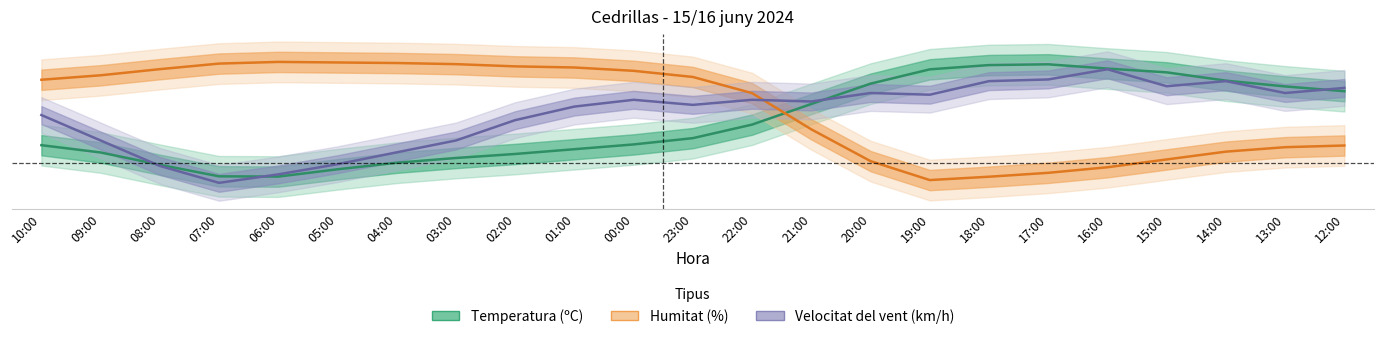

Reading left to right, transcribe all the data shown in this chart.

Temperatura (ºC): 0.1	0.1	0.0	0.0	0.0	0.0	0.0	0.1	0.1	0.1	0.1	0.1	0.1	0.2	0.2	0.3	0.3	0.3	0.3	0.3	0.3	0.2	0.2
Humitat (%): 0.3	0.3	0.3	0.3	0.3	0.3	0.3	0.3	0.3	0.3	0.3	0.3	0.2	0.1	0.1	0.0	0.0	0.0	0.0	0.1	0.1	0.1	0.1
Velocitat del vent (km/h): 0.2	0.1	0.0	0.0	0.0	0.0	0.1	0.1	0.2	0.2	0.2	0.2	0.2	0.2	0.2	0.2	0.3	0.3	0.3	0.2	0.3	0.2	0.2